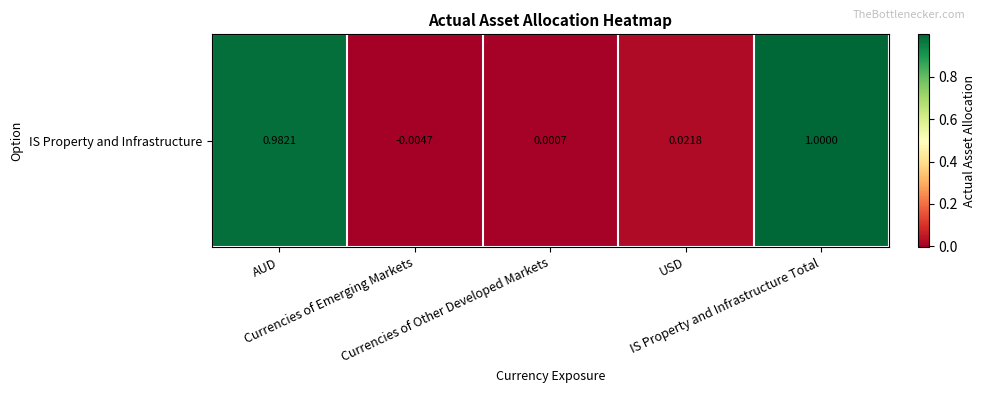

At which label does the data first exceed 0?

AUD